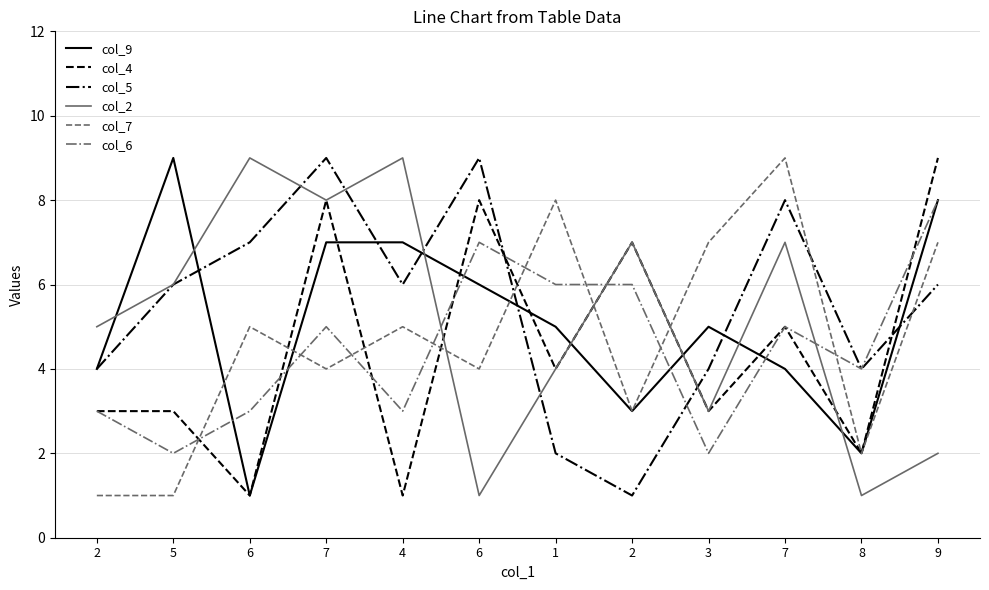

What are all the series names shown in the legend?

col_9, col_4, col_5, col_2, col_7, col_6